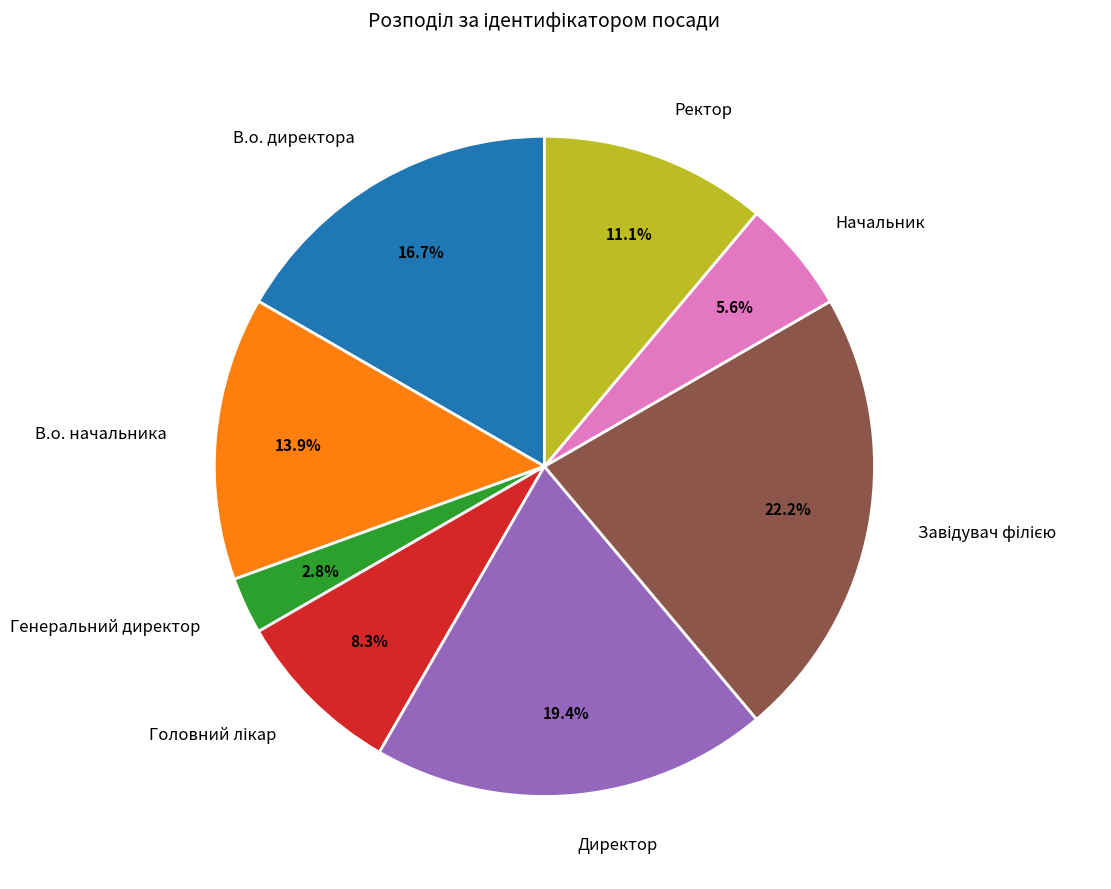

Combined, do В.о. директора and Генеральний директор account for over 50%?

No